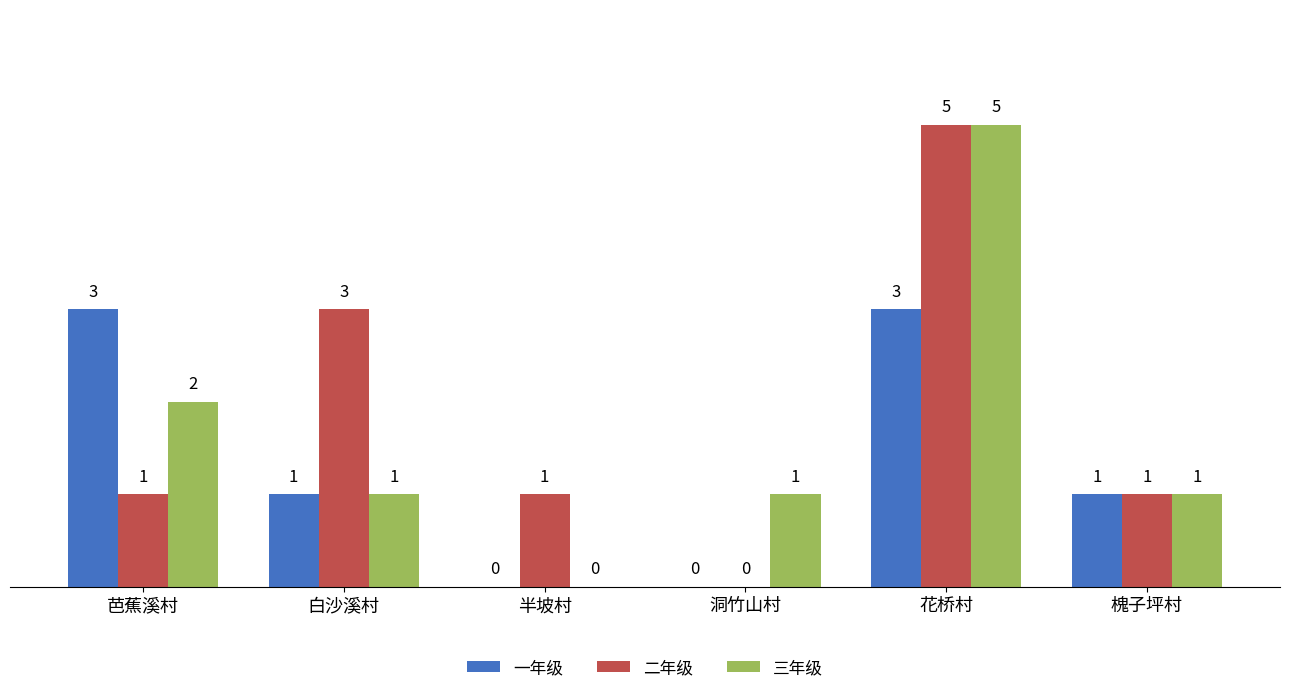

What is the greatest value displayed?

5